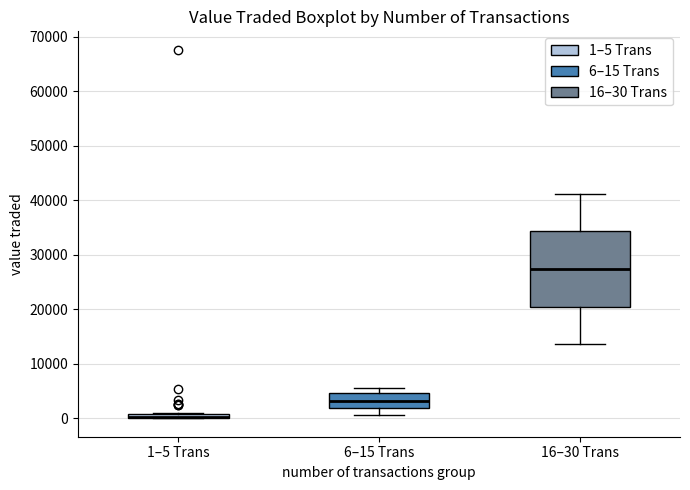

Where does the median line of the box for 16–30 Trans sit on the y-axis? The values are not printed on the chart, so give them approximately, as read against the axis.

27000